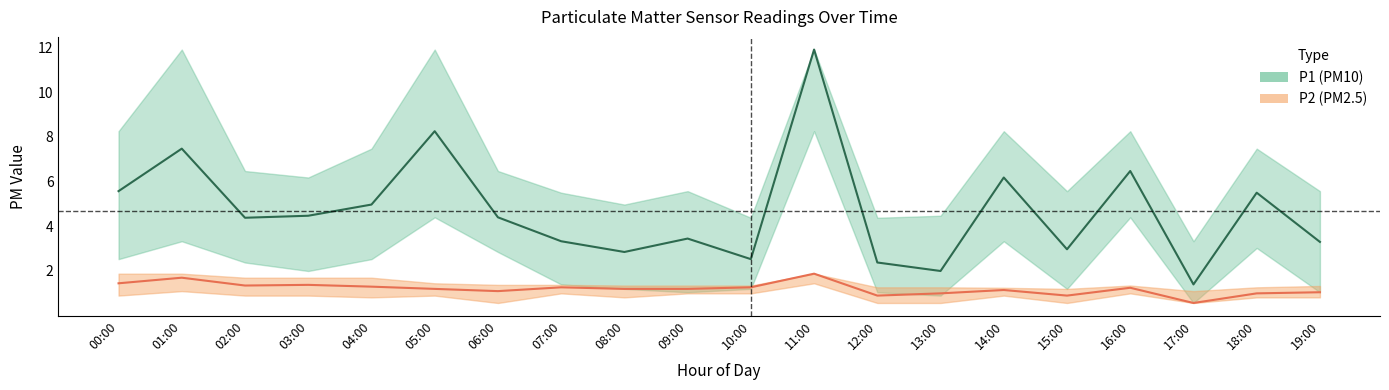

Which category has the lowest value in the P2 series?

17:00